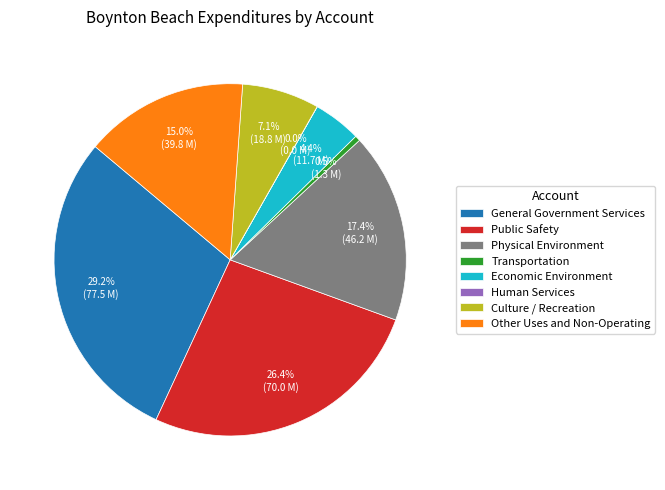

What is the largest slice in the pie chart?

General Government Services